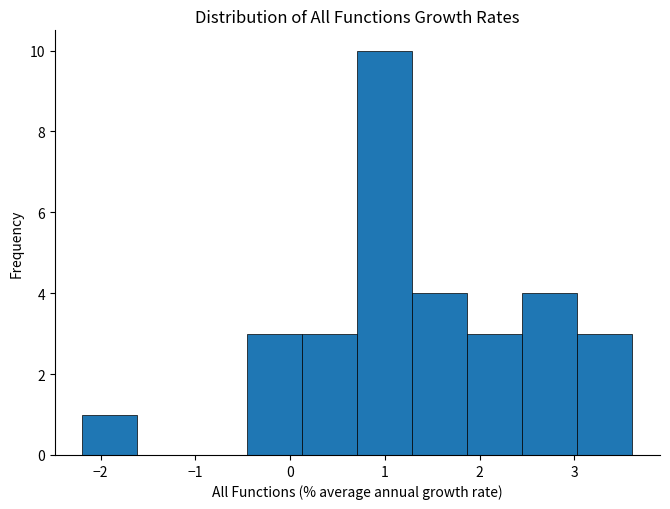

Reading left to right, list every bar in this chart as the range it spans on the x-axis followed by its height. Neither the bar edges nor the heights are printed on the chart, so give them approximately, as read against the axes.

-2.2 to -1.6: 1
-1.6 to -1.0: 0
-1.0 to -0.5: 0
-0.5 to 0.1: 3
0.1 to 0.7: 3
0.7 to 1.3: 10
1.3 to 1.9: 4
1.9 to 2.5: 3
2.5 to 3.0: 4
3.0 to 3.6: 3